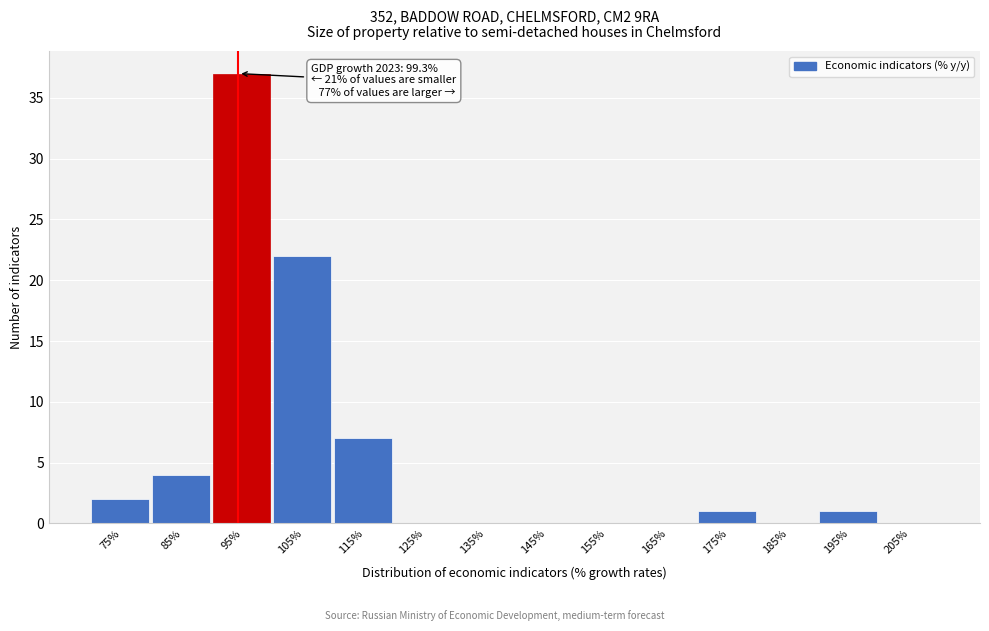

Reading left to right, list all the values displayed in this chart.

75%=2	85%=4	95%=37	105%=22	115%=7	125%=0	135%=0	145%=0	155%=0	165%=0	175%=1	185%=0	195%=1	205%=0